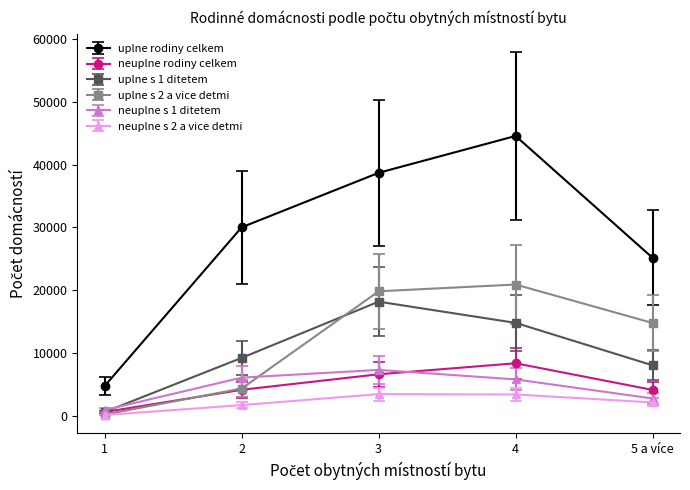

Is the value of uplne rodiny celkem at 4 greater than the value of neuplne s 1 ditetem at 3?

Yes